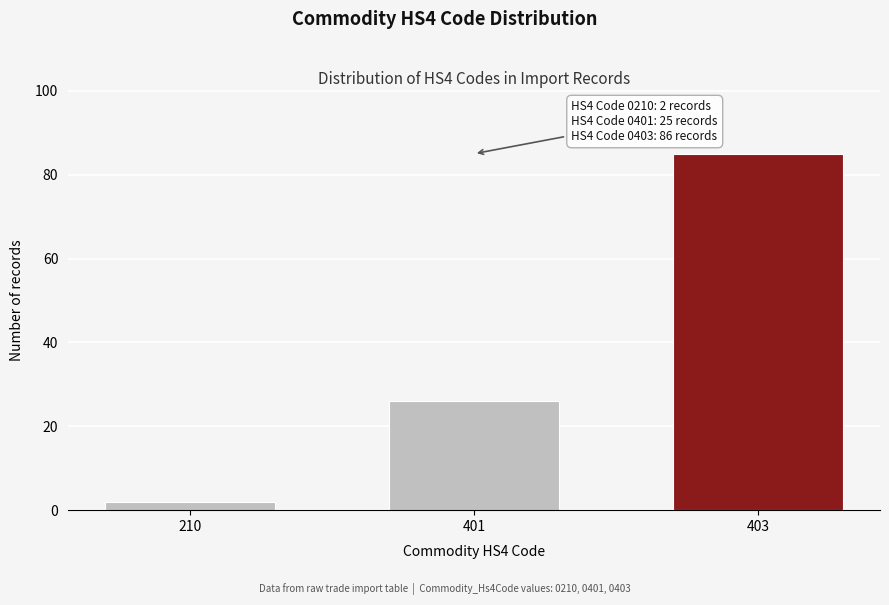

Reading left to right, what are all the values shown in this chart?

210=2	401=26	403=85